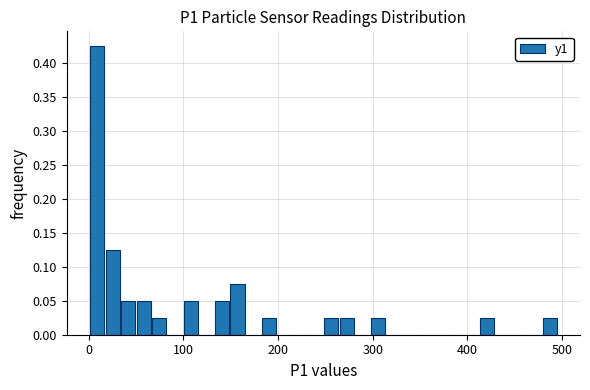

Around what value on the x-axis is the tallest bar? Give the approximate position of its centre, as read against the axis.

10